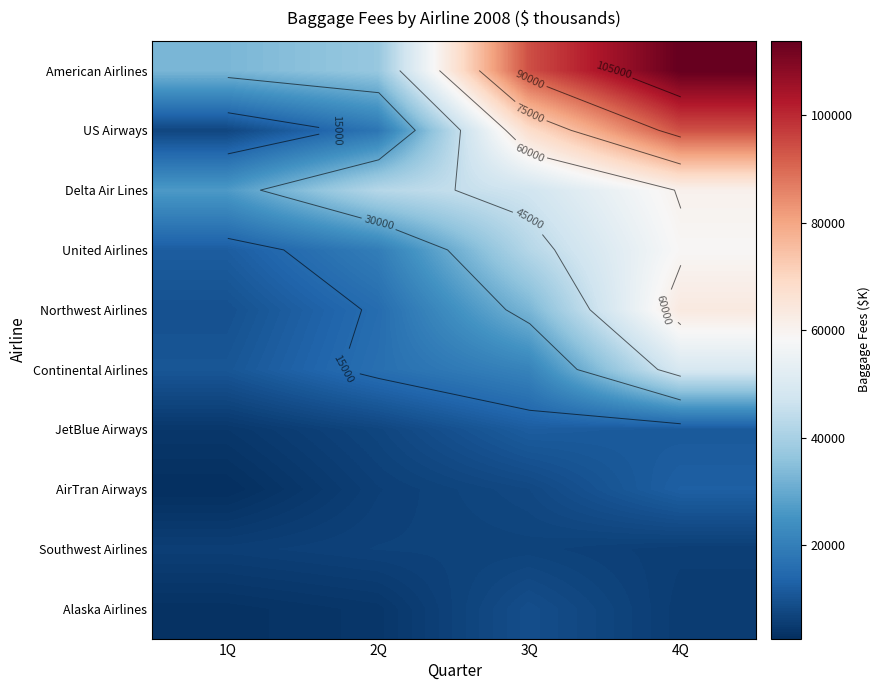

How many values in the Northwest Airlines series are below 32695?

2